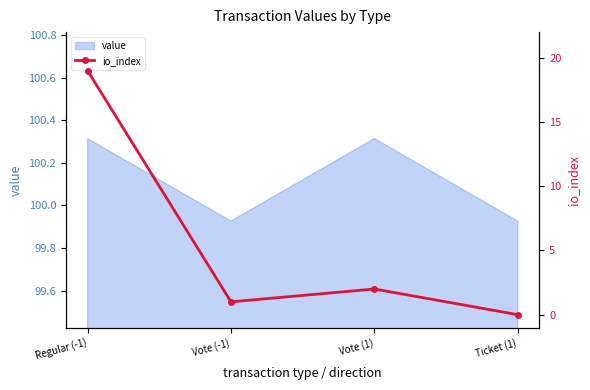

In value, how many points are lower than both neighbors (excluding endpoints)?

1